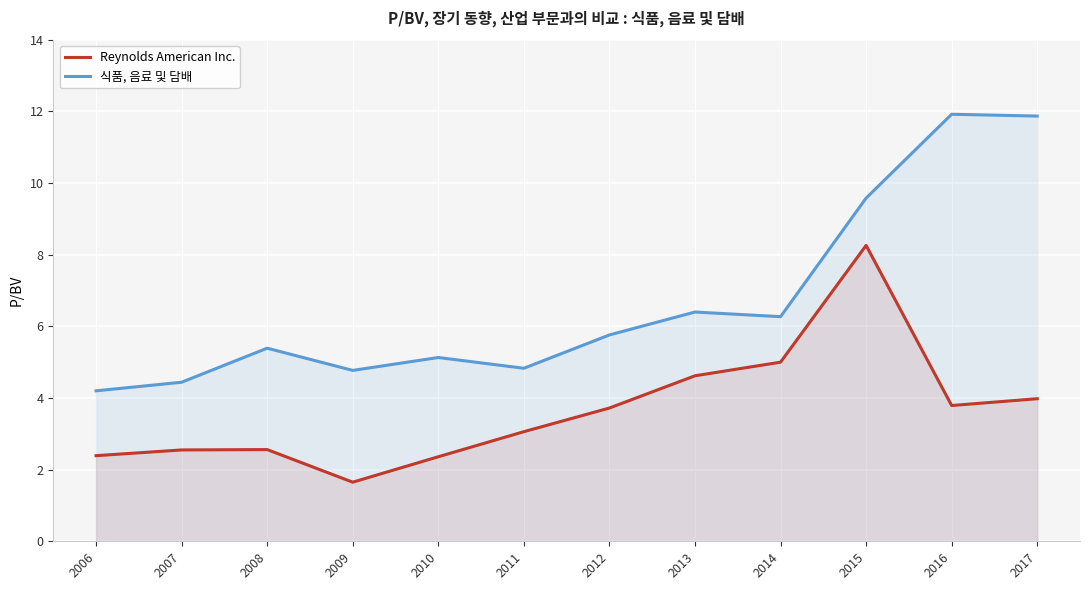

Is the value of Reynolds American Inc. at 2015 greater than the value of 식품, 음료 및 담배 at 2010?

Yes